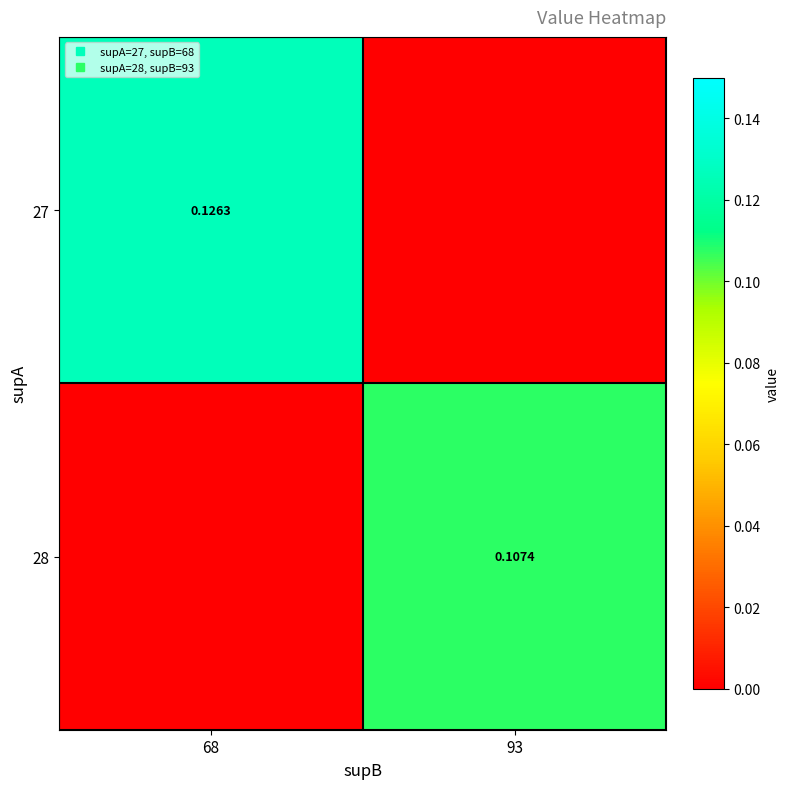

Is the value of 27 at 68 greater than the value of 28 at 68?

Yes